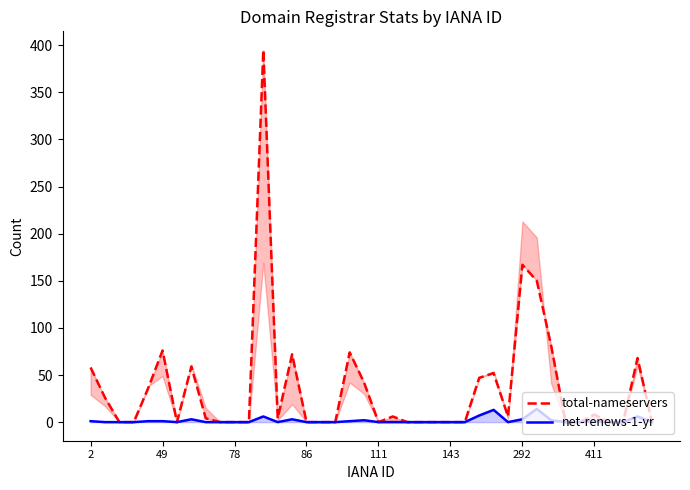

True or false: net-renews-1-yr has a value of 0 at 111.

True